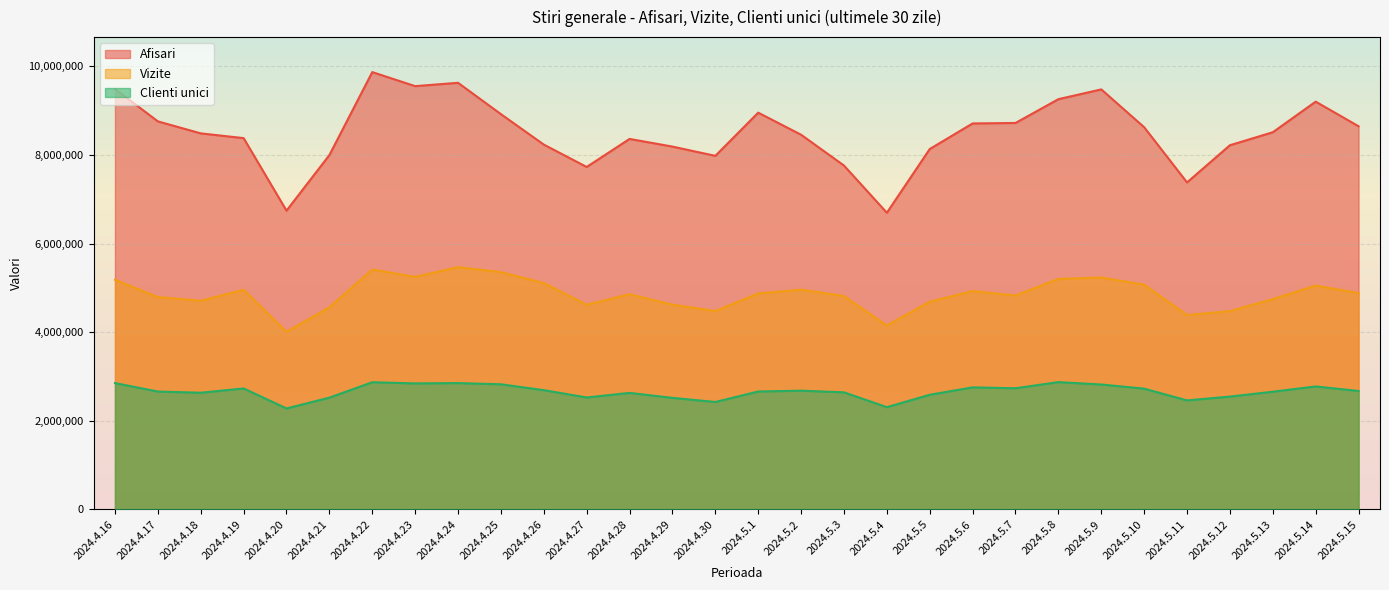

In Vizite, how many points are higher than both neighbors (excluding endpoints)?

8